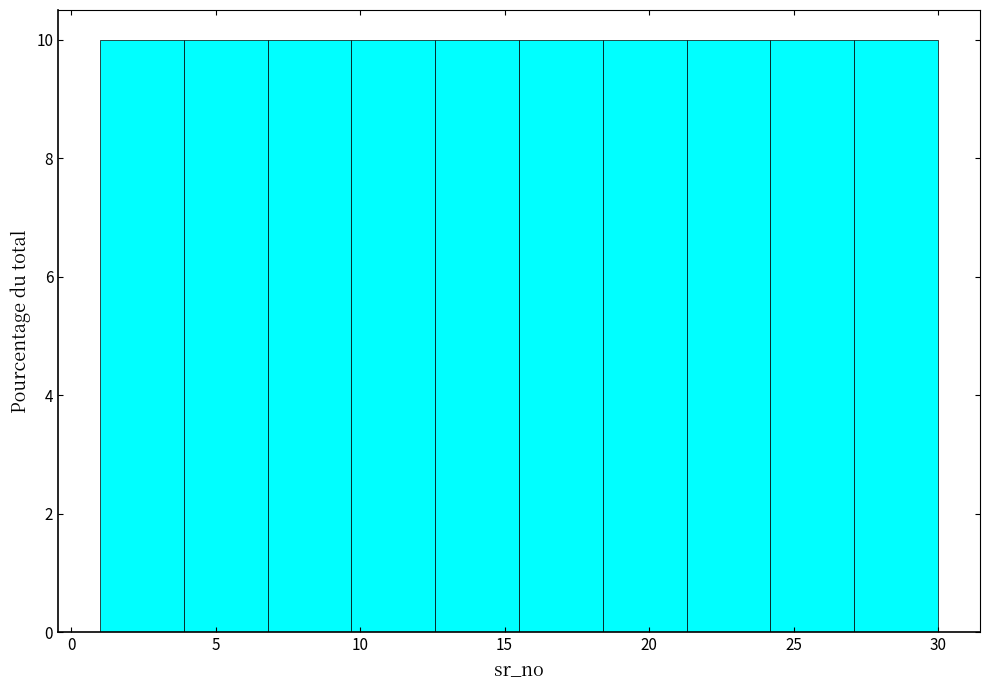

Reading left to right, transcribe this chart: for each bar, give the range it covers on the x-axis and its height. Neither the bar edges nor the heights are printed on the chart, so give them approximately, as read against the axes.

1.0 to 3.9: 10
3.9 to 6.8: 10
6.8 to 9.7: 10
9.7 to 12.6: 10
12.6 to 15.5: 10
15.5 to 18.4: 10
18.4 to 21.3: 10
21.3 to 24.2: 10
24.2 to 27.1: 10
27.1 to 30.0: 10